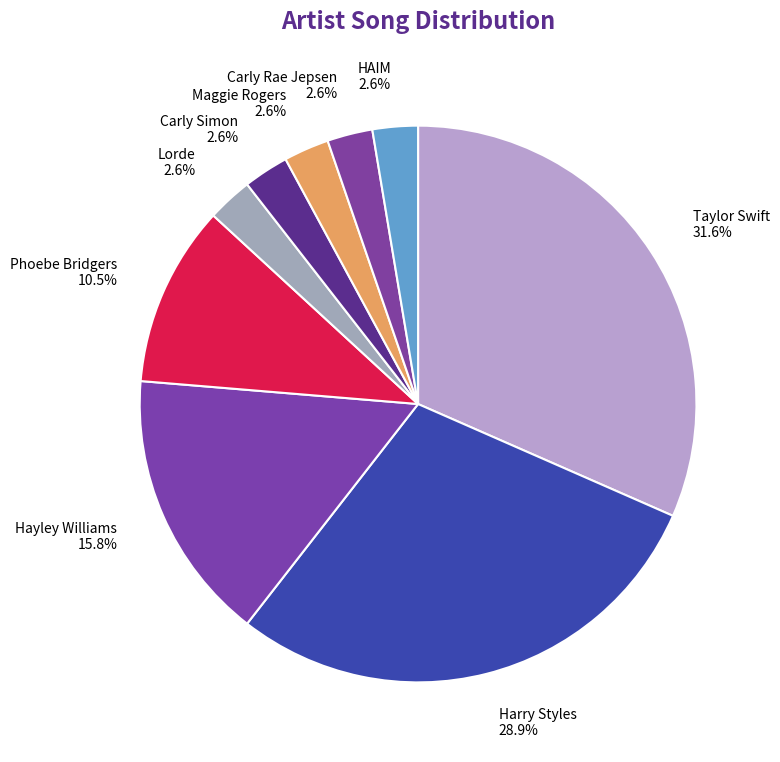

Count the number of slices in the pie.

9